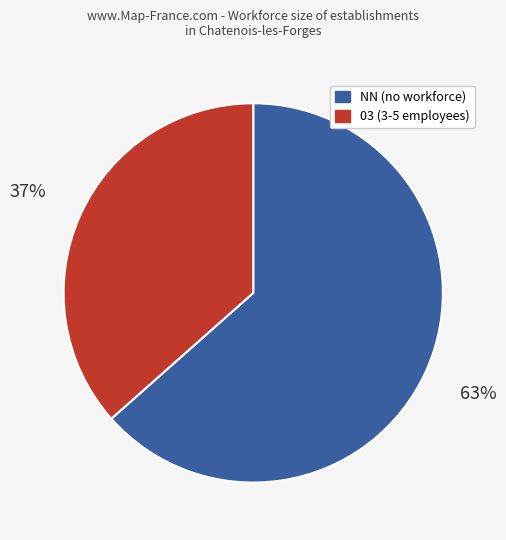

What is the majority slice?

NN (no workforce)